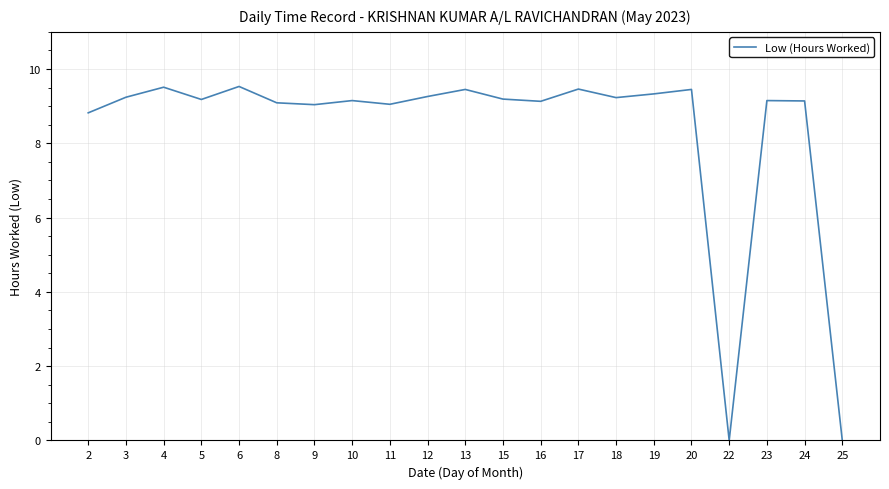

Is it true that the value at 16 is 3.3?

False